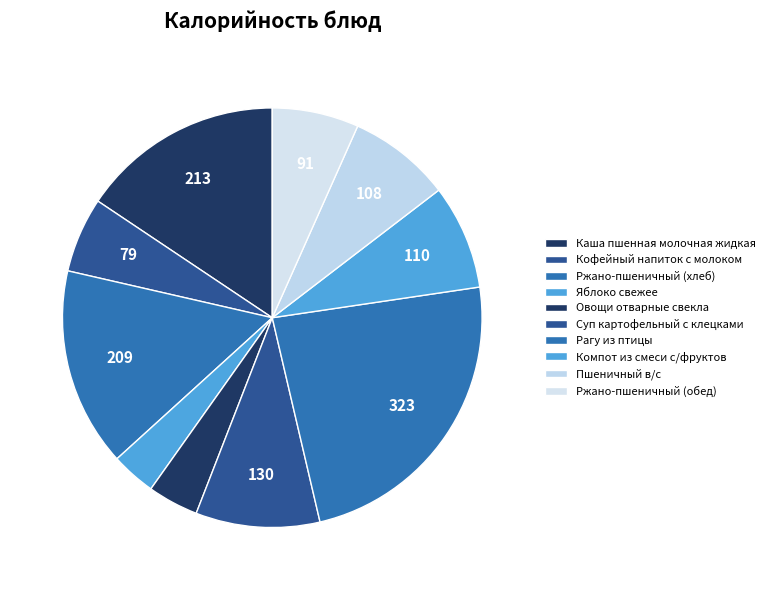

What portion of the pie excludes Пшеничный в/с?

92.1%